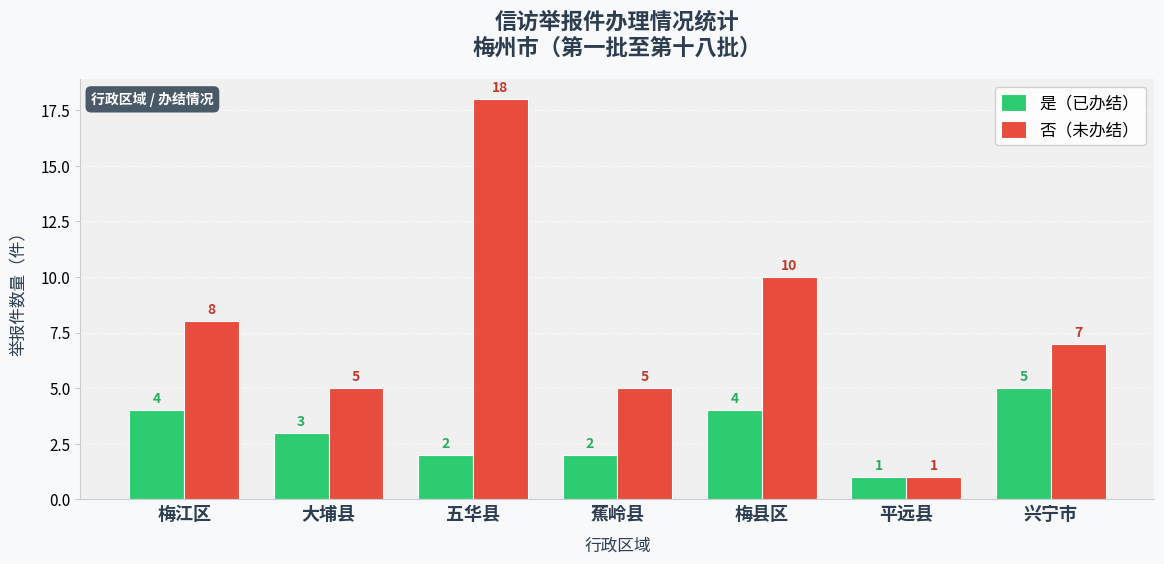

Are the bars grouped side by side (vs. stacked)?

Yes